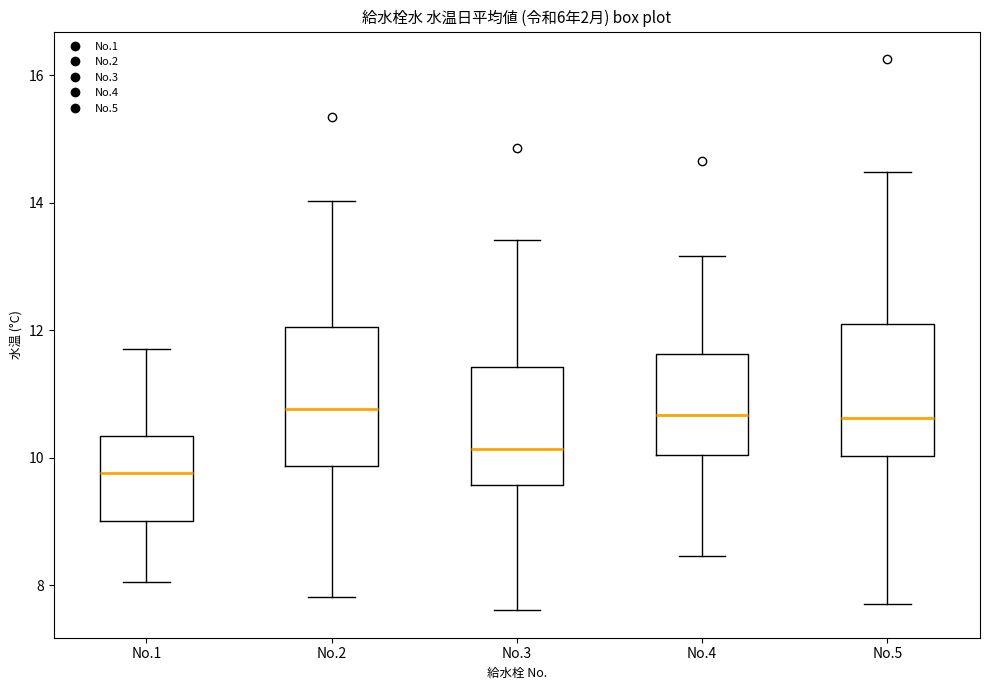

Where does the upper whisker of the box for No.5 end on the y-axis? The values are not printed on the chart, so give them approximately, as read against the axis.

14.4